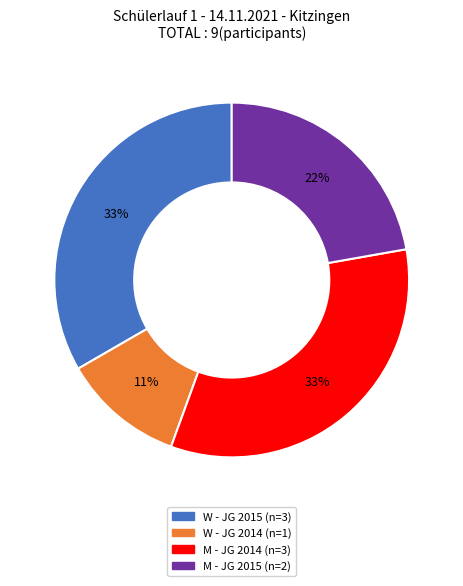

To the nearest percent, what is the difference between the largest and smallest slice percentages?

22%